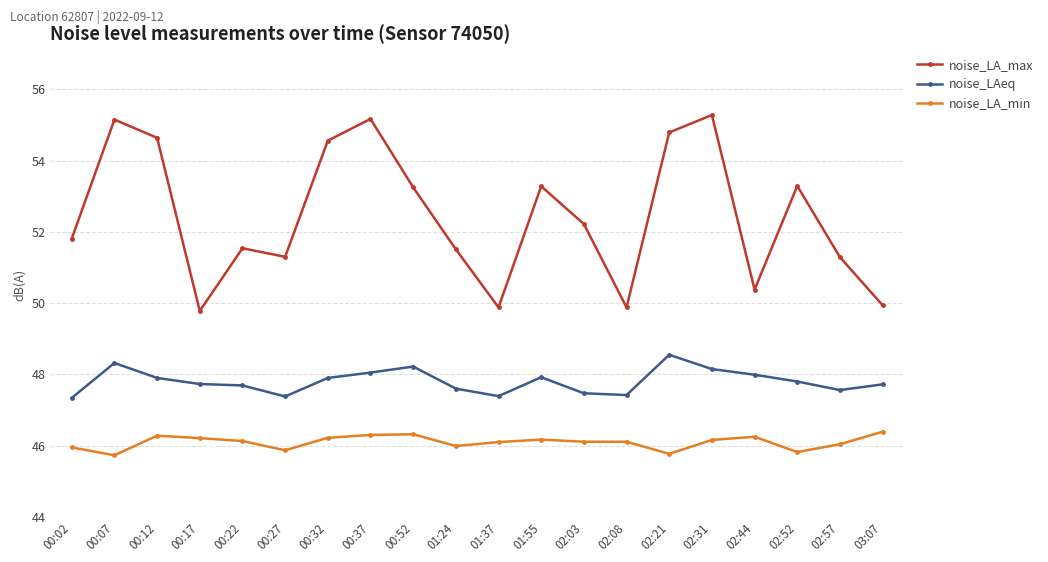

Between 00:12 and 00:52, which series saw the biggest shift?

noise_LA_max